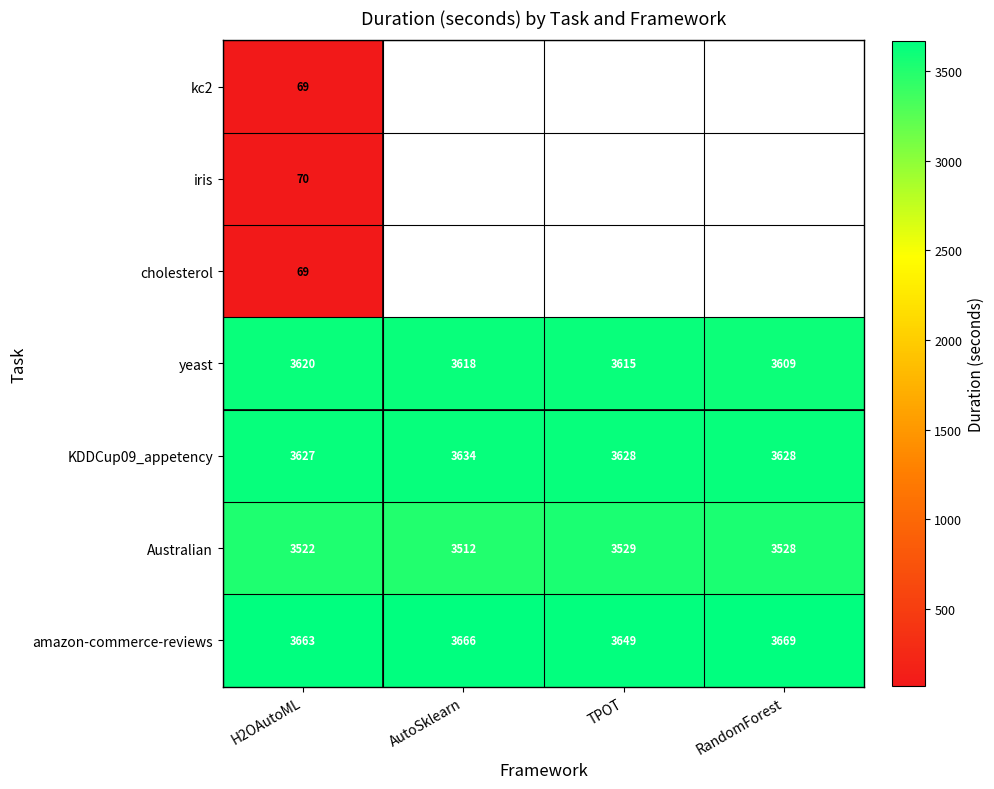

Is it true that KDDCup09_appetency equals 3627.0 at H2OAutoML?

True